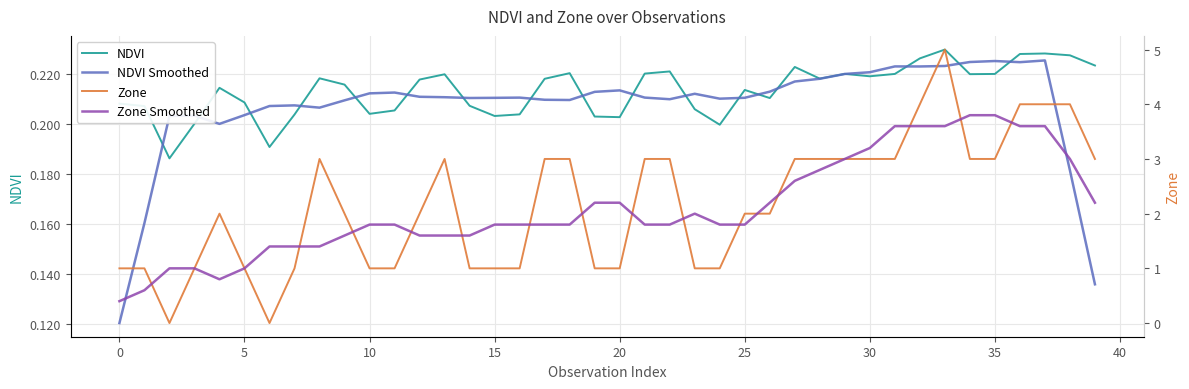

True or false: Zone Smoothed and NDVI cross at least once.

False